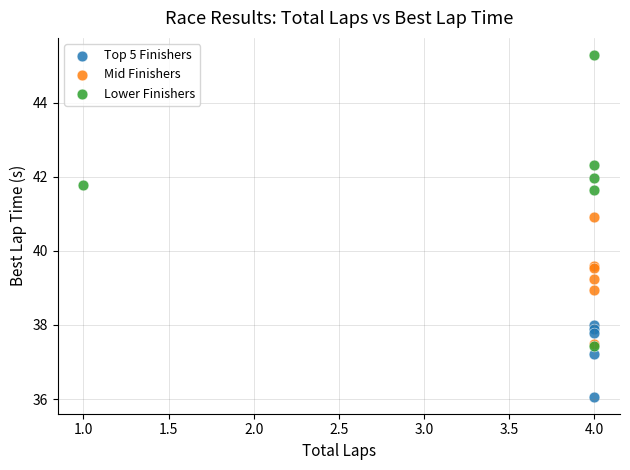

Which series contains the lowest Y value?

Top 5 Finishers